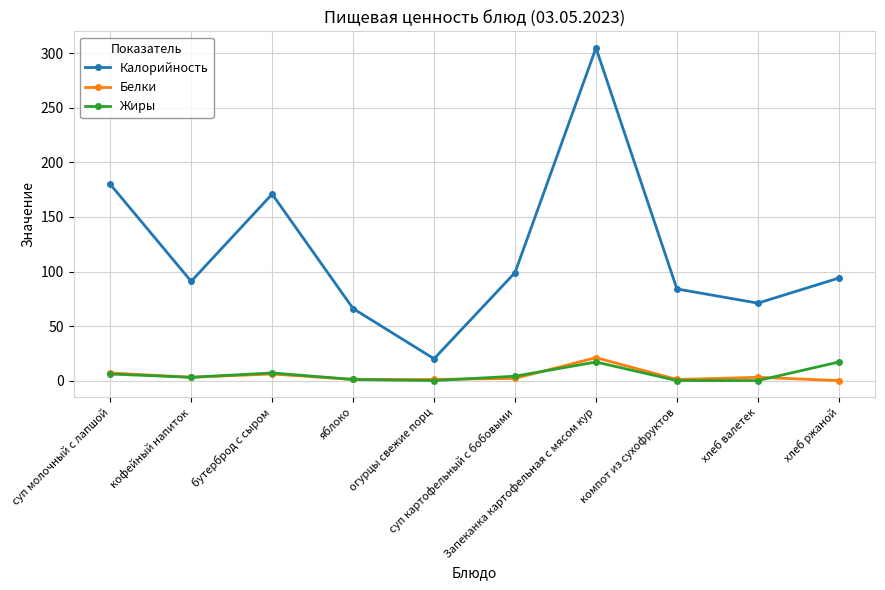

Is this an area chart (filled region under the line)?

No